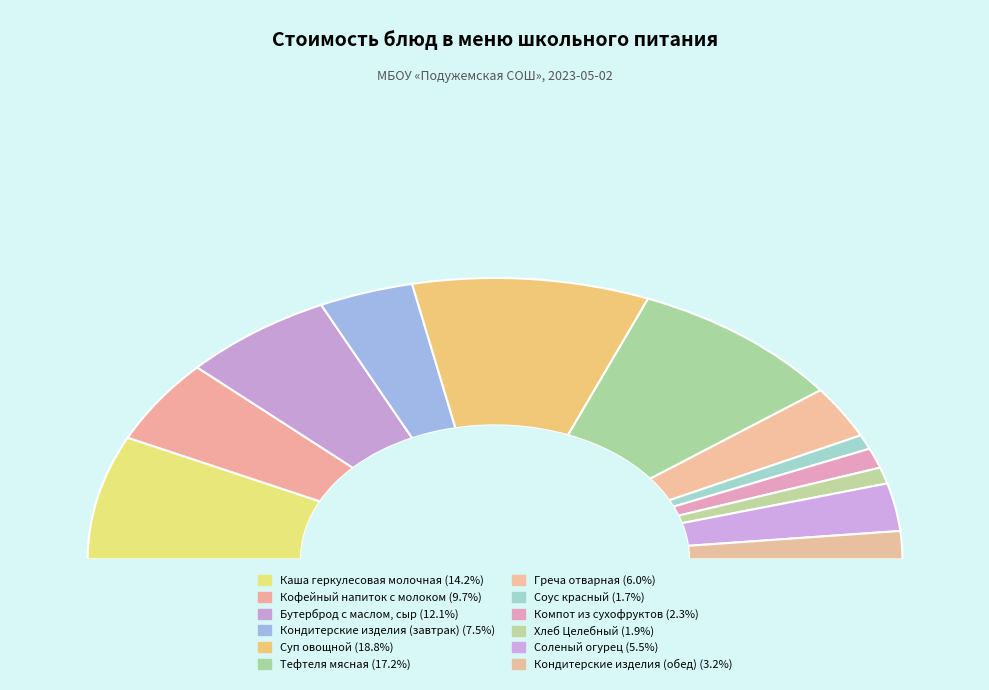

To the nearest percent, what is the difference between the largest and smallest slice percentages?

17%